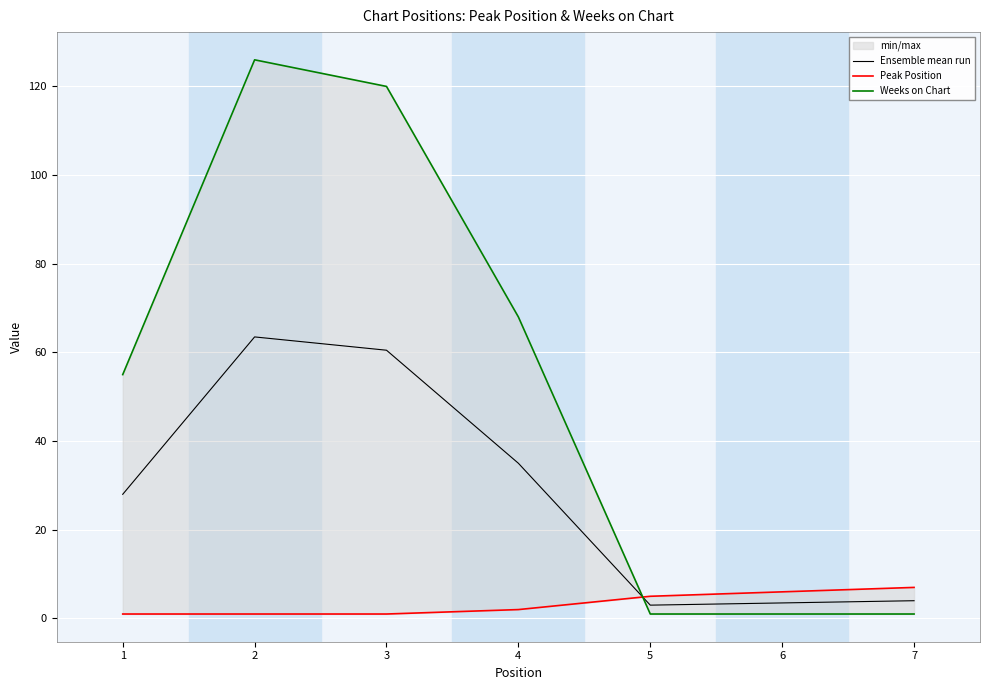

Where does the Ensemble mean run series first go above 28?

2